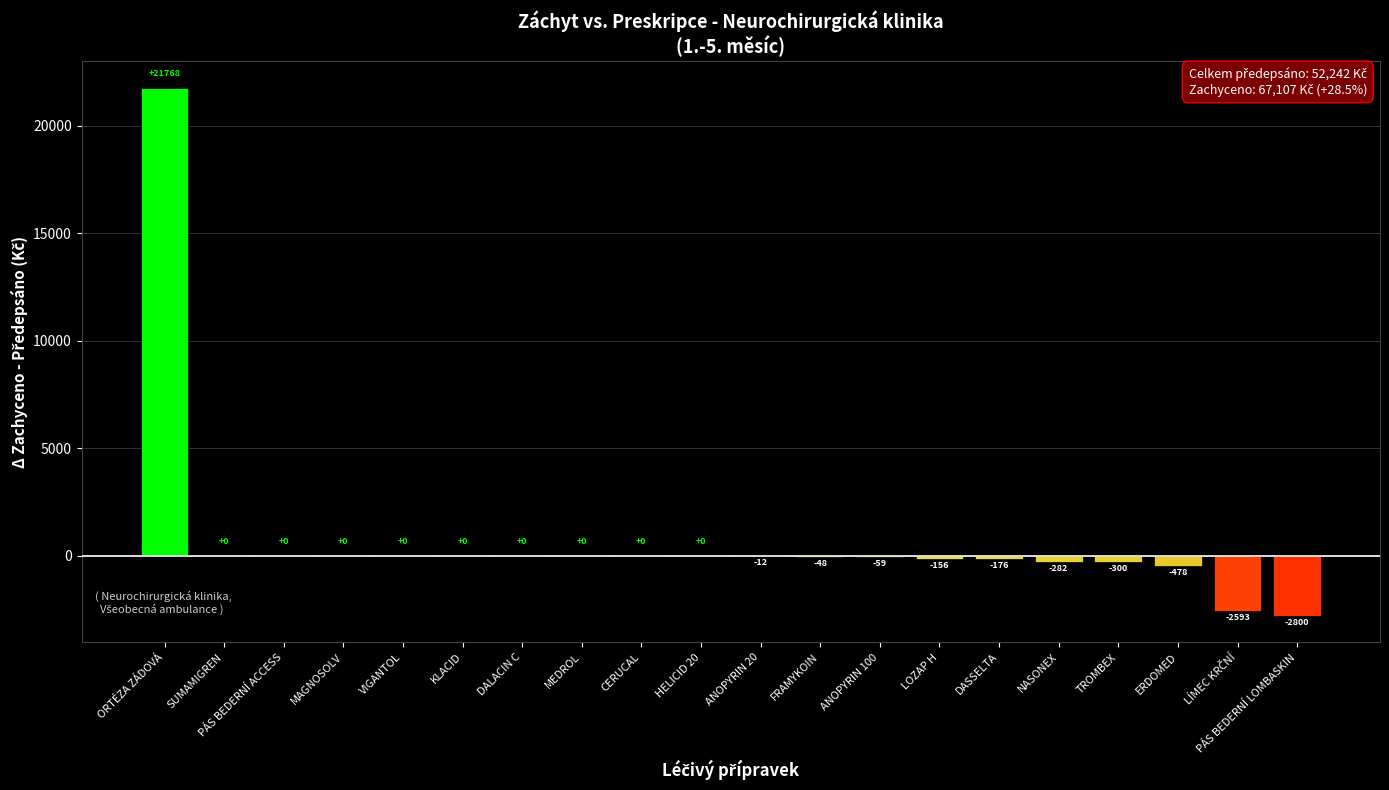

Is it true that the value at ANOPYRIN 20 is -11.7?

True